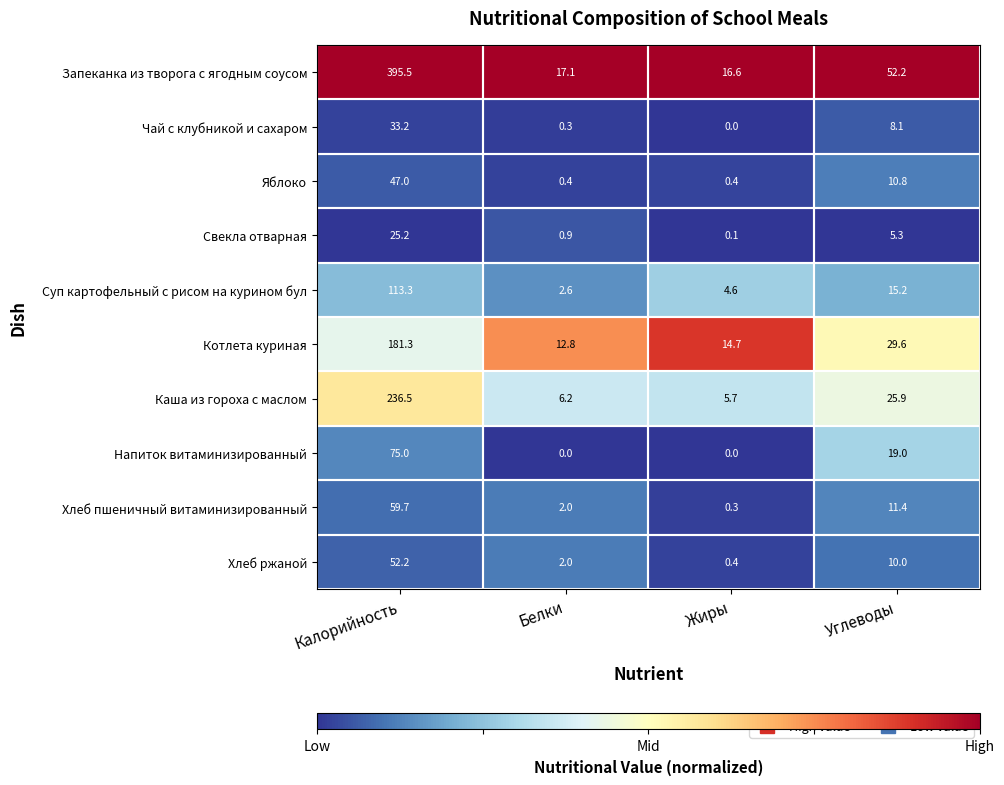

Rank the series by their maximum value, from lowest to highest.

Свекла отварная, Чай с клубникой и сахаром, Яблоко, Хлеб ржаной, Хлеб пшеничный витаминизированный, Напиток витаминизированный, Суп картофельный с рисом на курином бул, Котлета куриная, Каша из гороха с маслом, Запеканка из творога с ягодным соусом